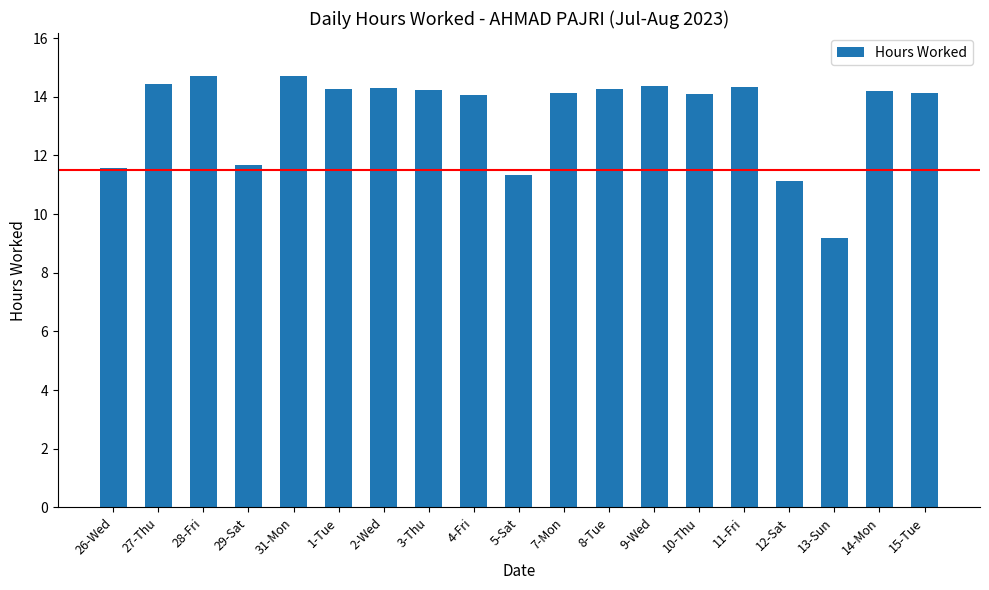

What position from the left is 1-Tue?

6